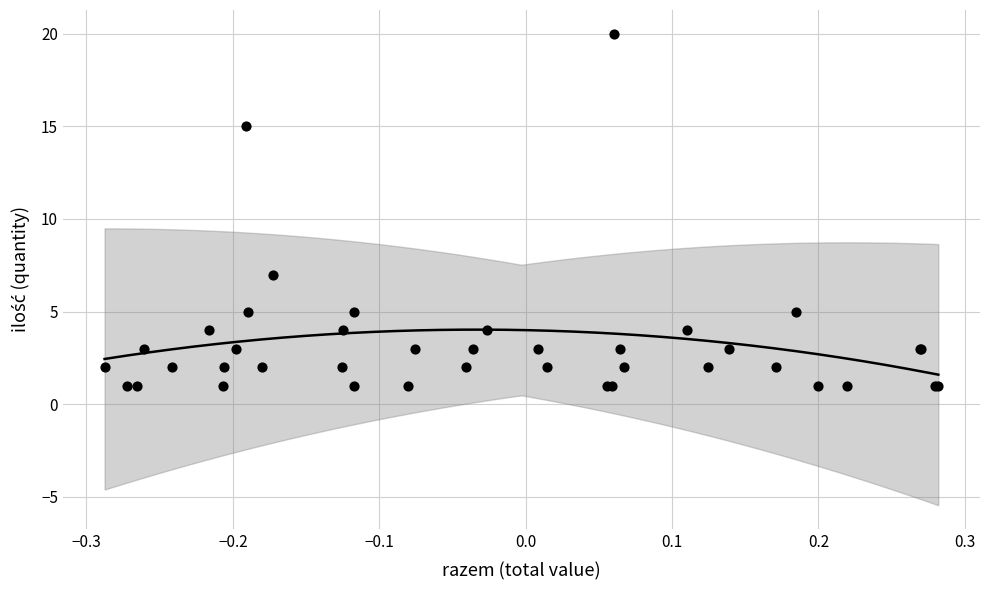

What Y value in the scatter plot is closest to 10?

7